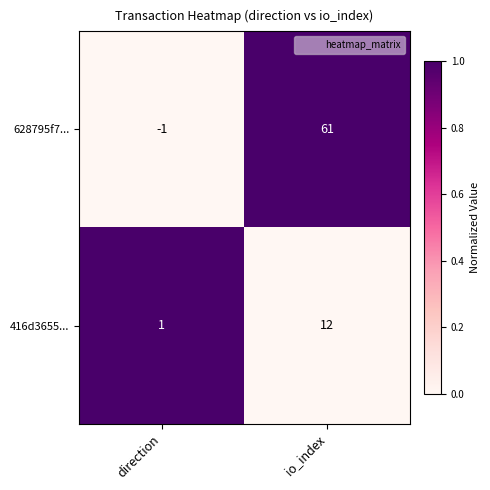

The value of 628795f7... at io_index is 61. True or false?

True